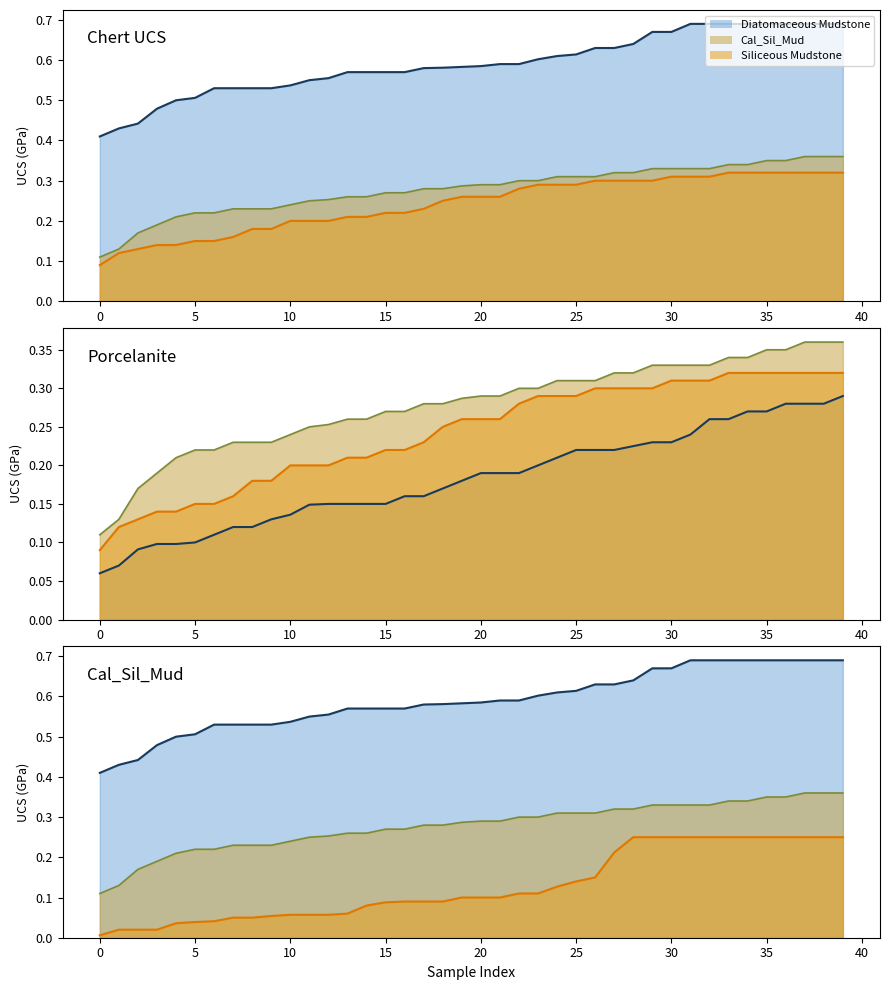

At how many categories does at least one series exceed 0?

40